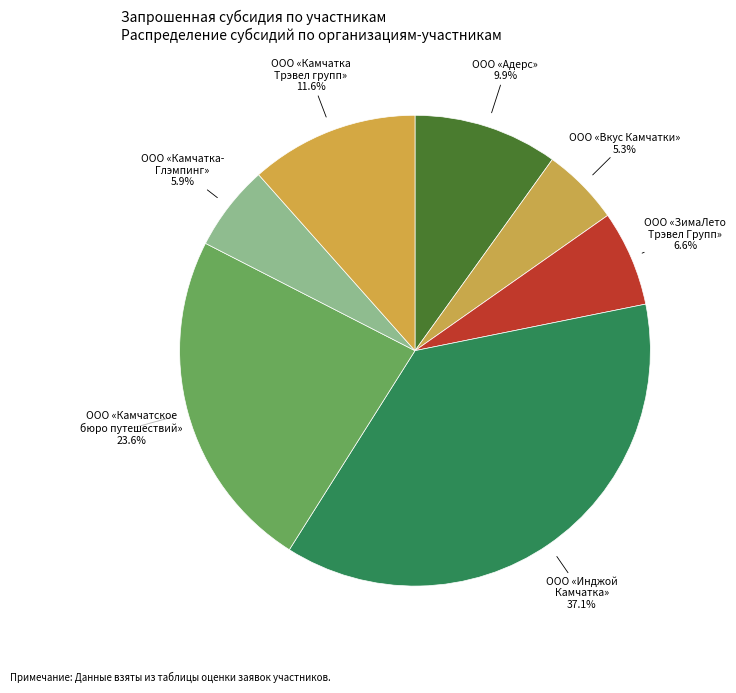

Count the number of slices in the pie.

7